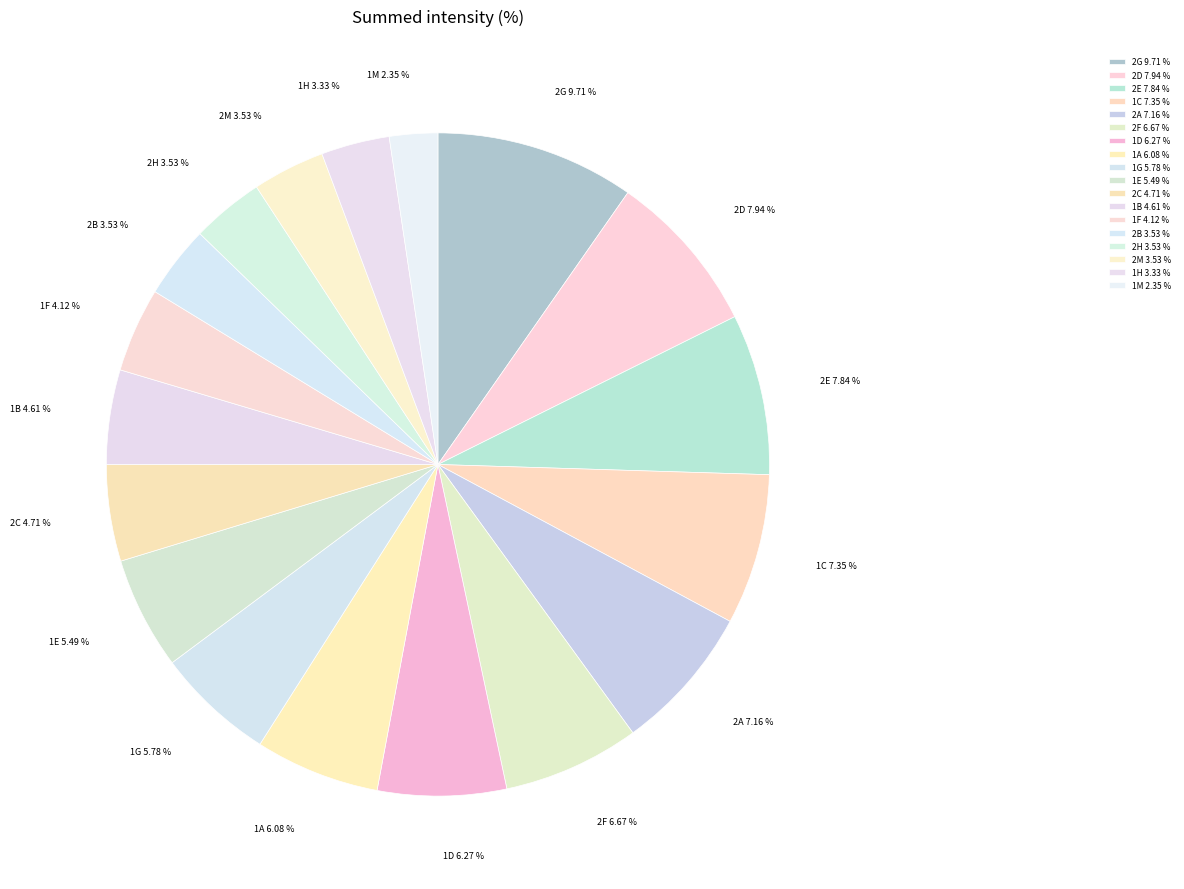

True or false: 2B accounts for 4% of the total.

True